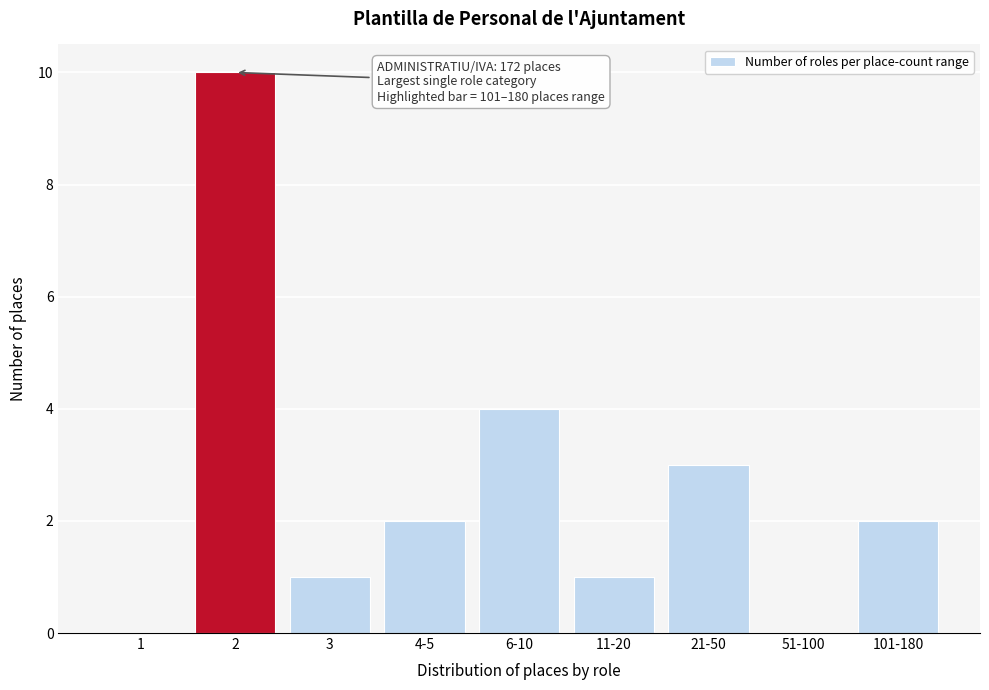

Reading left to right, what are all the values shown in this chart?

1=0	2=10	3=1	4-5=2	6-10=4	11-20=1	21-50=3	51-100=0	101-180=2